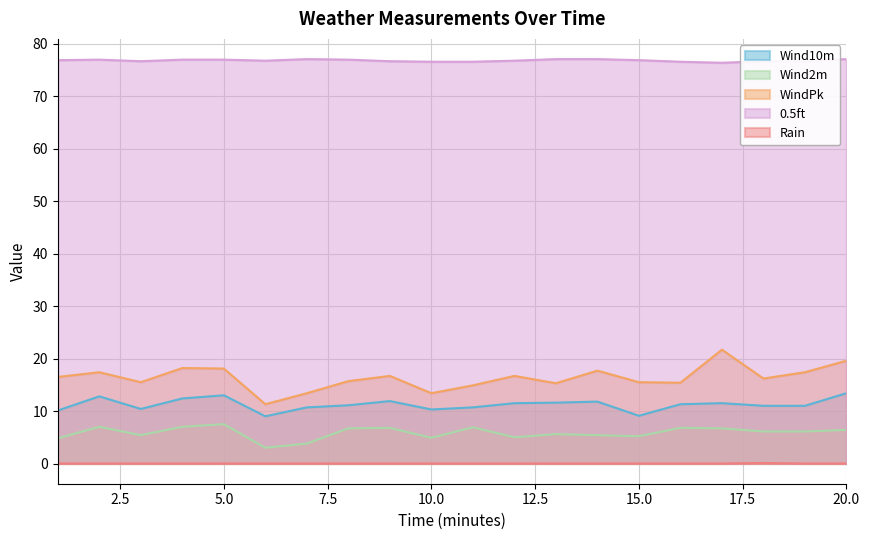

Rank the series by their maximum value, from highest to lowest.

0.5ft, WindPk, Wind10m, Wind2m, Rain